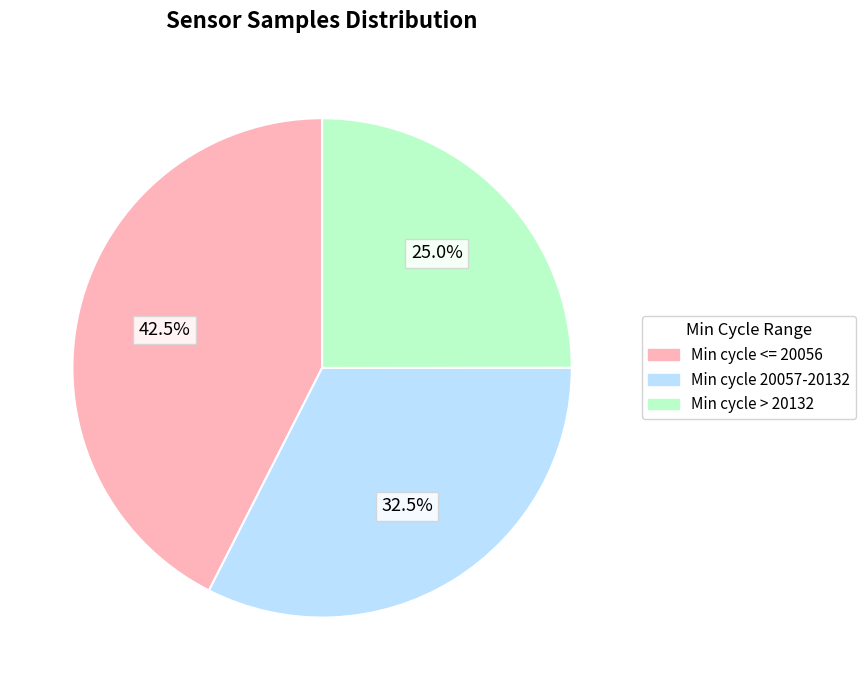

What percentage do Min cycle <= 20056 and Min cycle > 20132 together represent?

67.5%